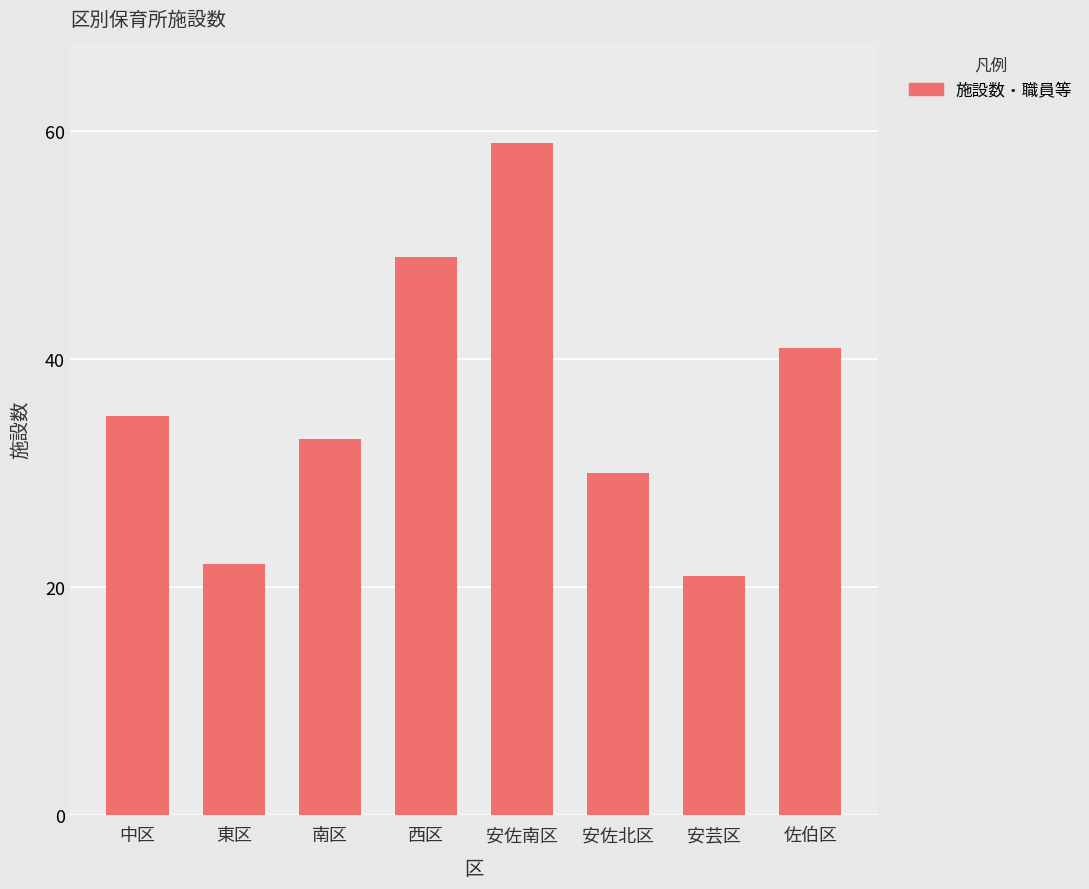

What is the difference between the maximum and second lowest values?

37